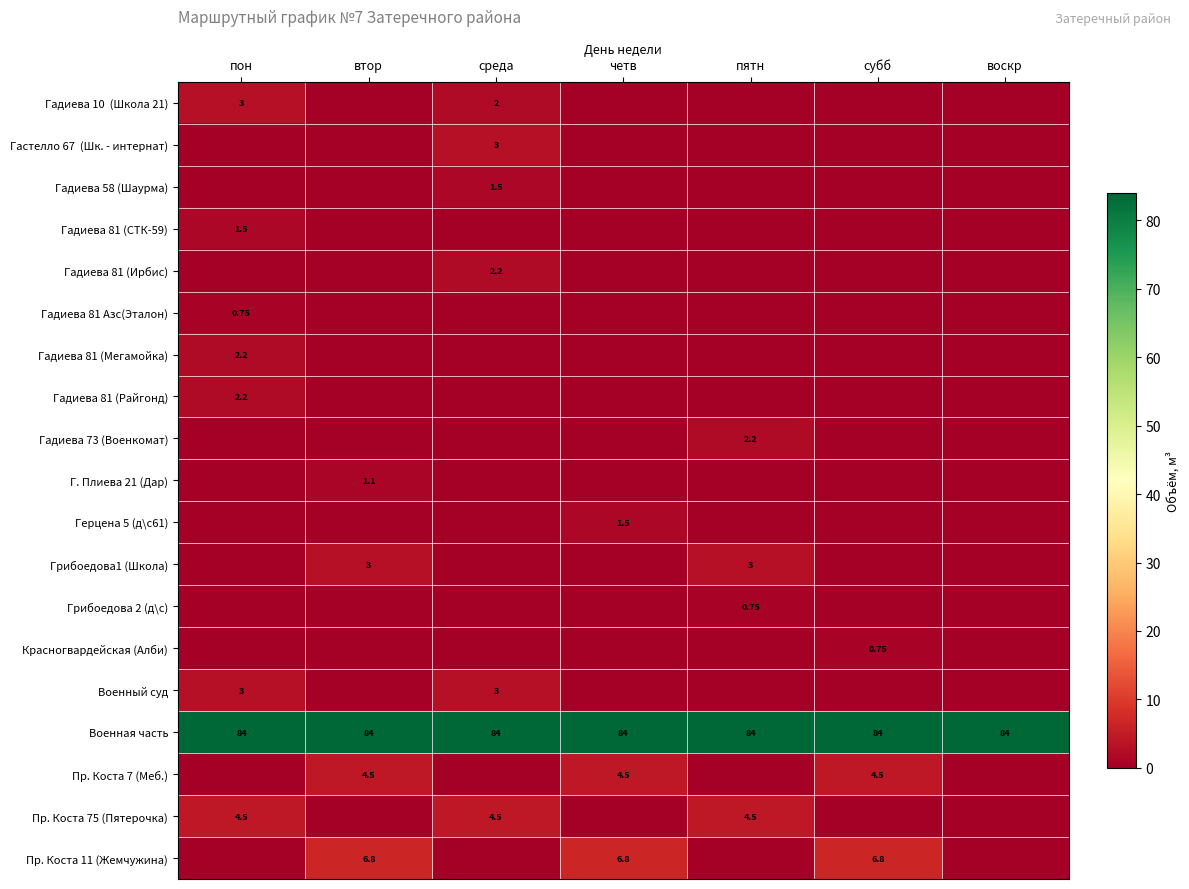

List the series in order of their peak value, lowest first.

Гадиева 81 Азс(Эталон), Грибоедова 2 (д\с), Красногвардейская (Алби), Г. Плиева 21 (Дар), Гадиева 58 (Шаурма), Гадиева 81 (СТК-59), Герцена 5 (д\с61), Гадиева 81 (Райгонд), Гадиева 73 (Военкомат), Гадиева 81 (Ирбис), Гадиева 81 (Мегамойка), Гадиева 10 (Школа 21), Гастелло 67 (Шк. - интернат), Грибоедова1 (Школа), Военный суд, Пр. Коста 7 (Меб.), Пр. Коста 75 (Пятерочка), Пр. Коста 11 (Жемчужина), Военная часть